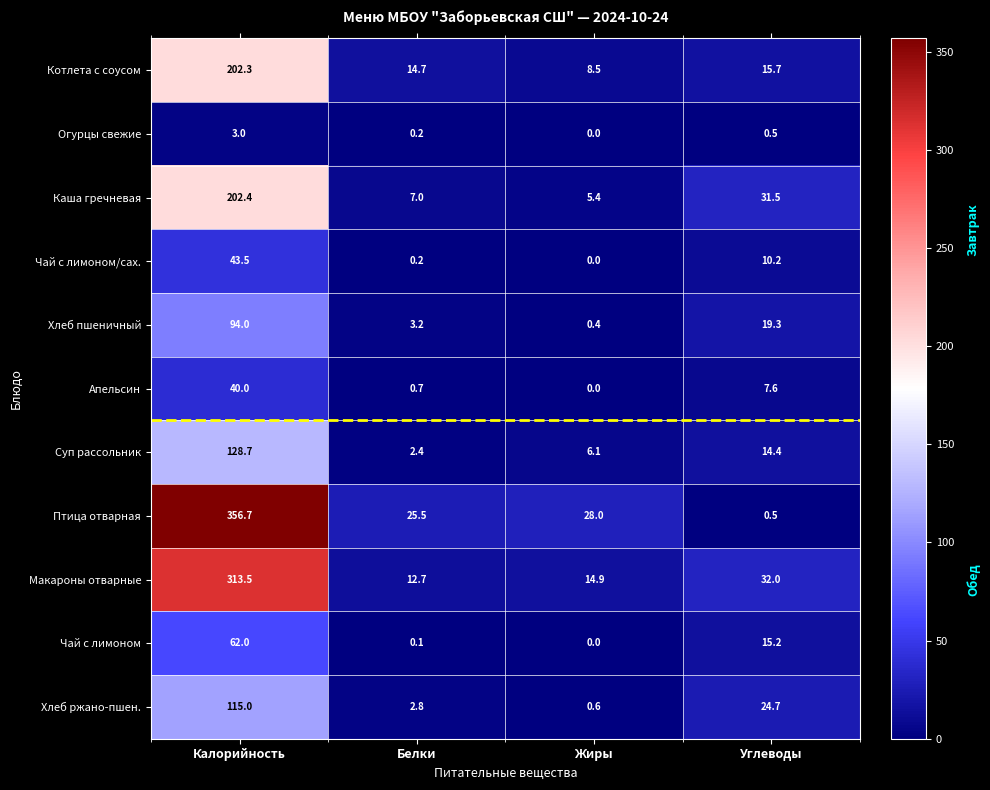

What is the sum of all Хлеб пшеничный values?

116.9